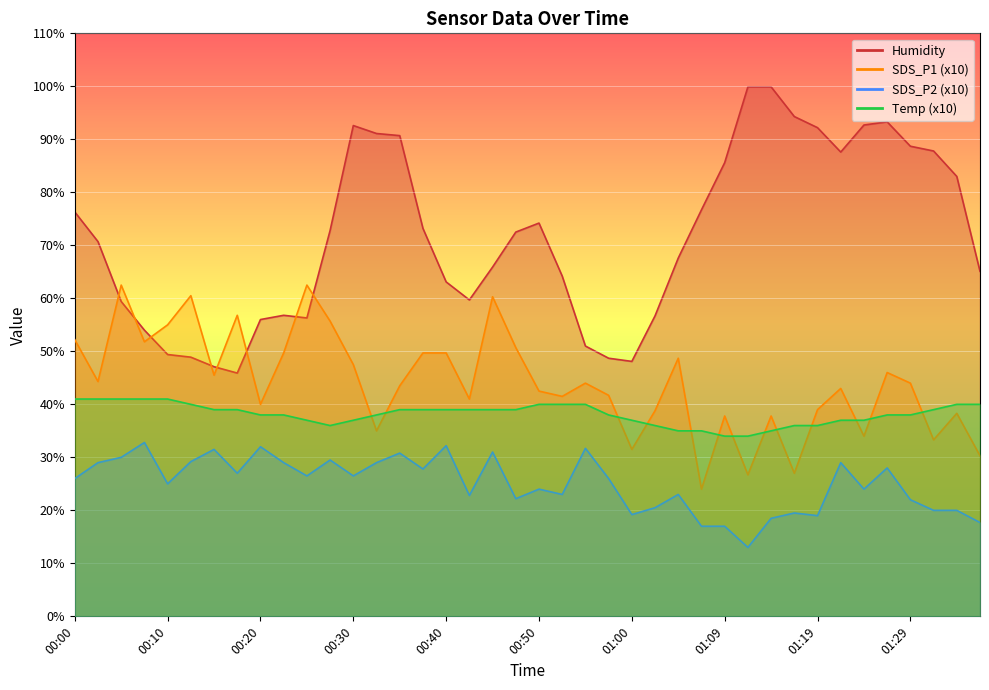

What is the maximum value shown in the chart?

99.9